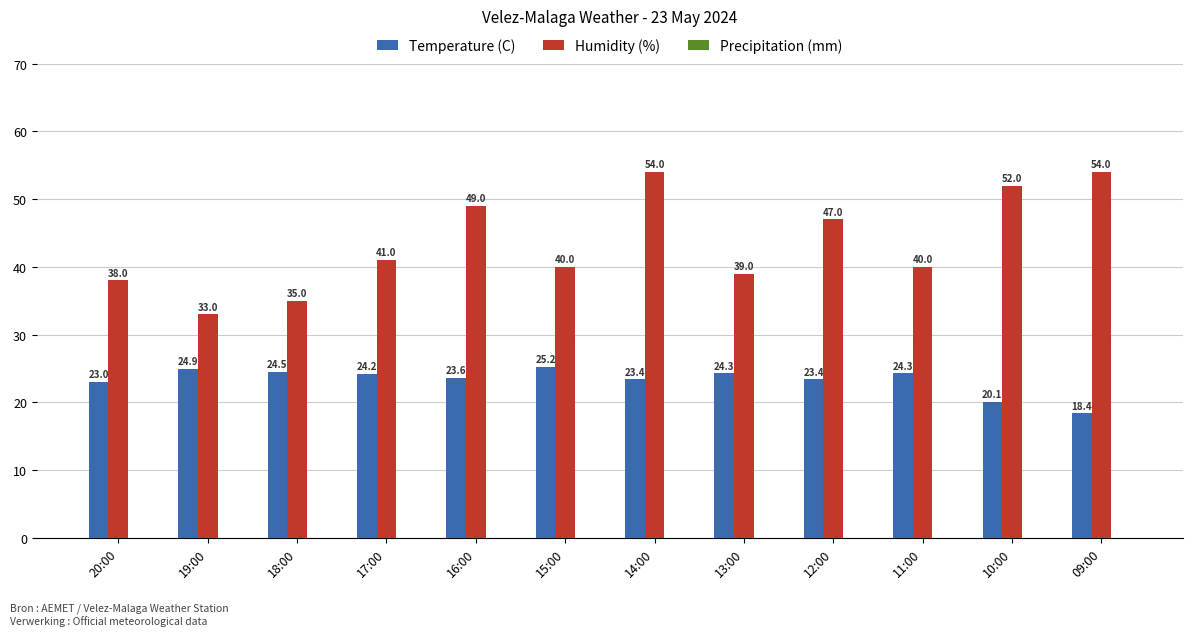

What is the sum of the Humidity (%) values at 11:00 and 14:00?

94.0